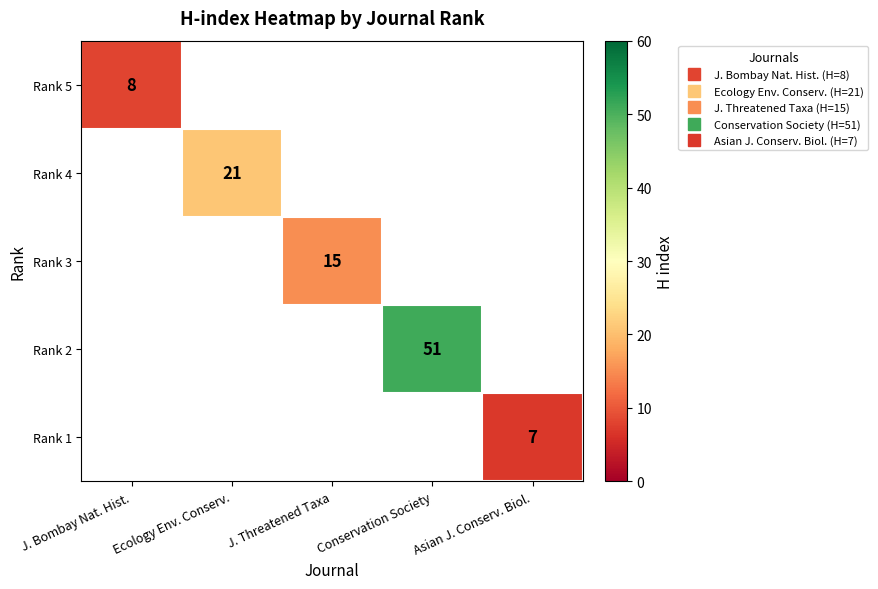

What value does the Rank 1 series have at Asian J. Conserv. Biol.?

7.0